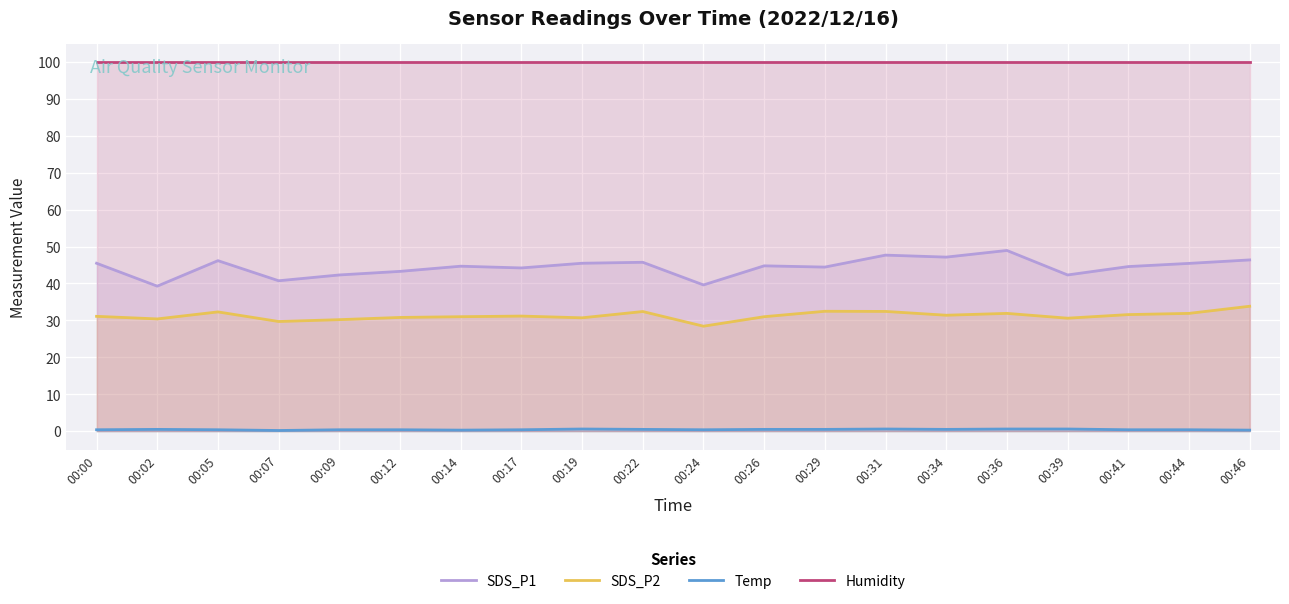

Rank the series at 00:14 from lowest to highest value.

Temp, SDS_P2, SDS_P1, Humidity